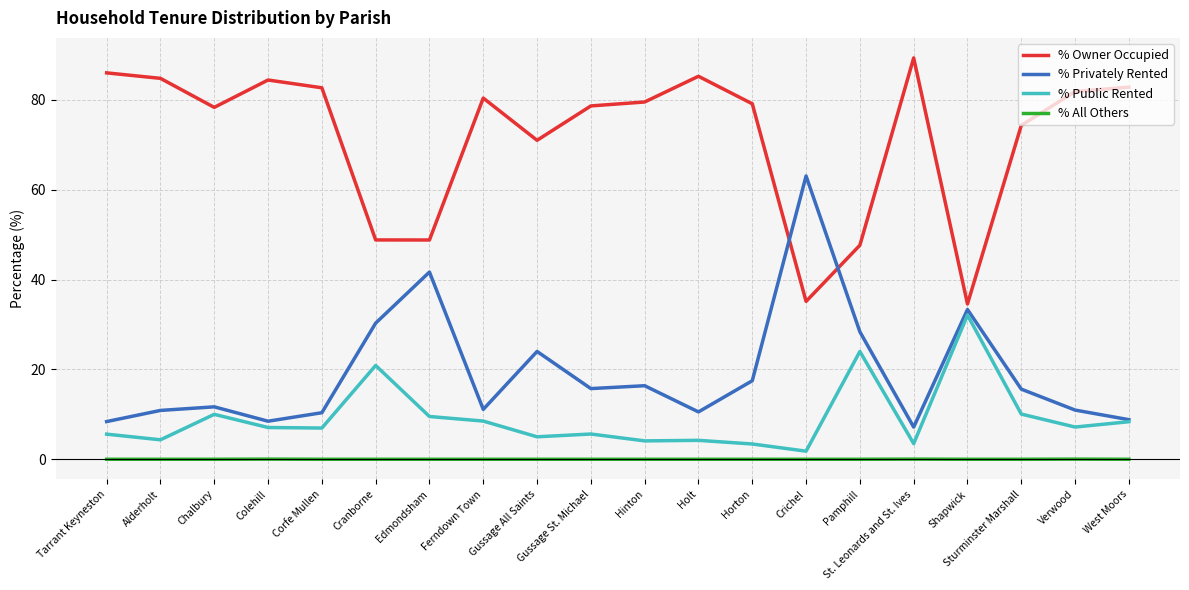

What is the spread (max minus min) of values at Gussage All Saints?

71.0